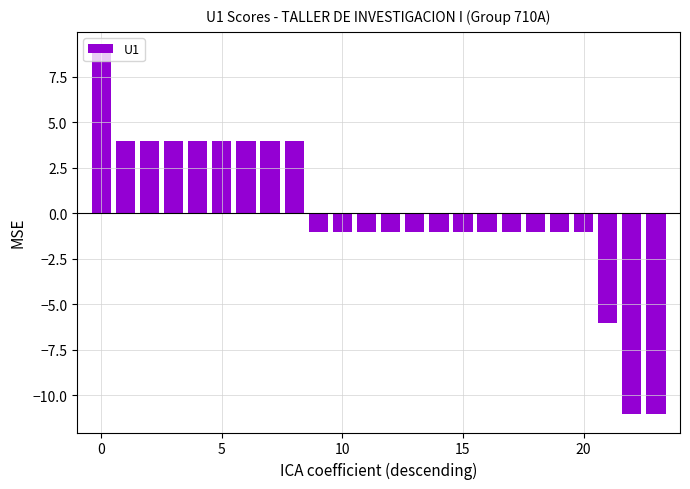

What is the maximum value shown in the chart?

9.0